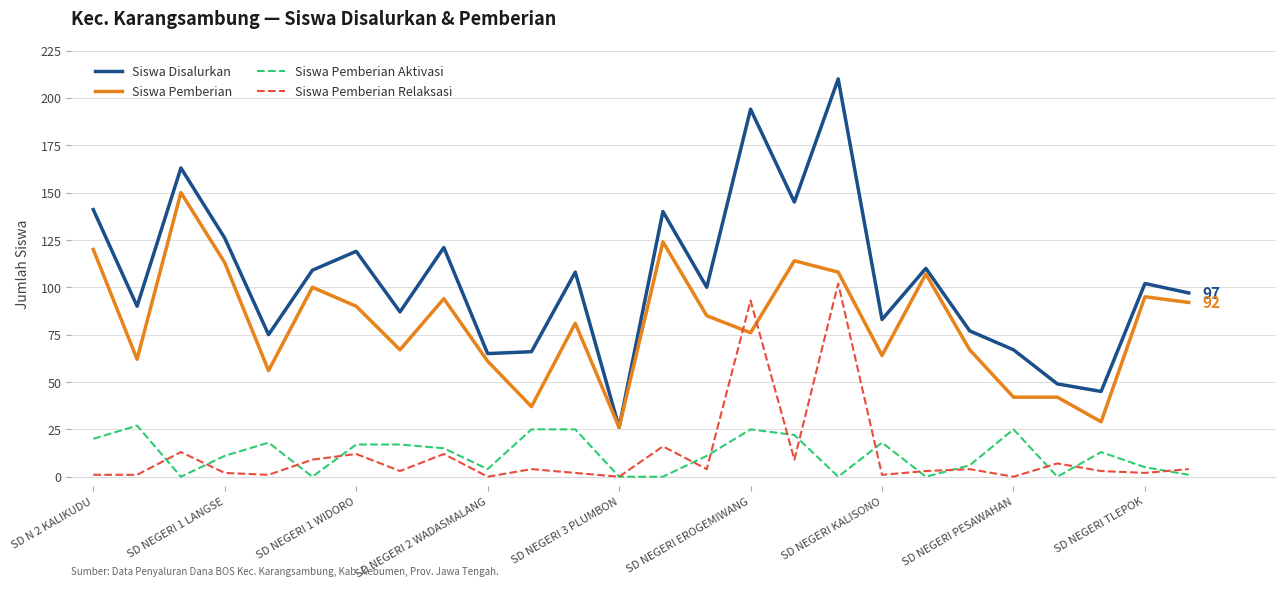

What is the maximum value shown in the chart?

210